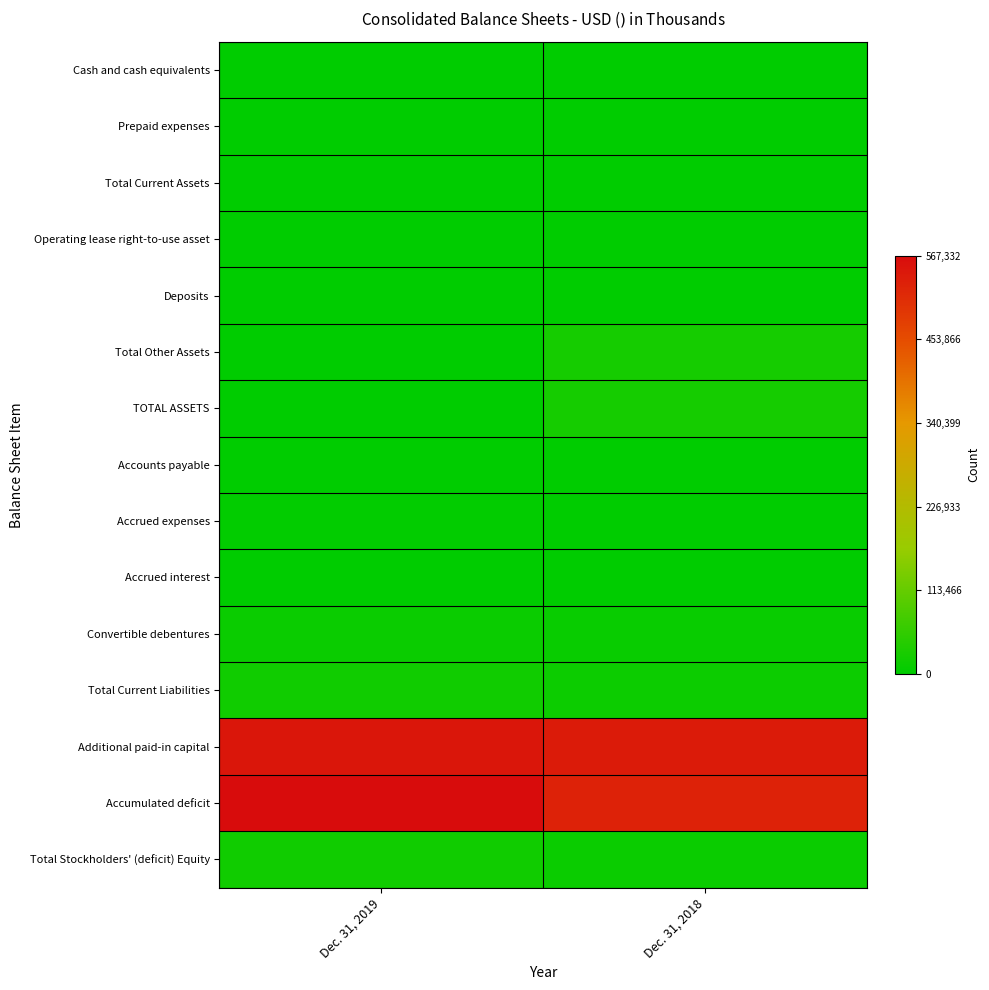

At how many categories does at least one series exceed 326053?

2